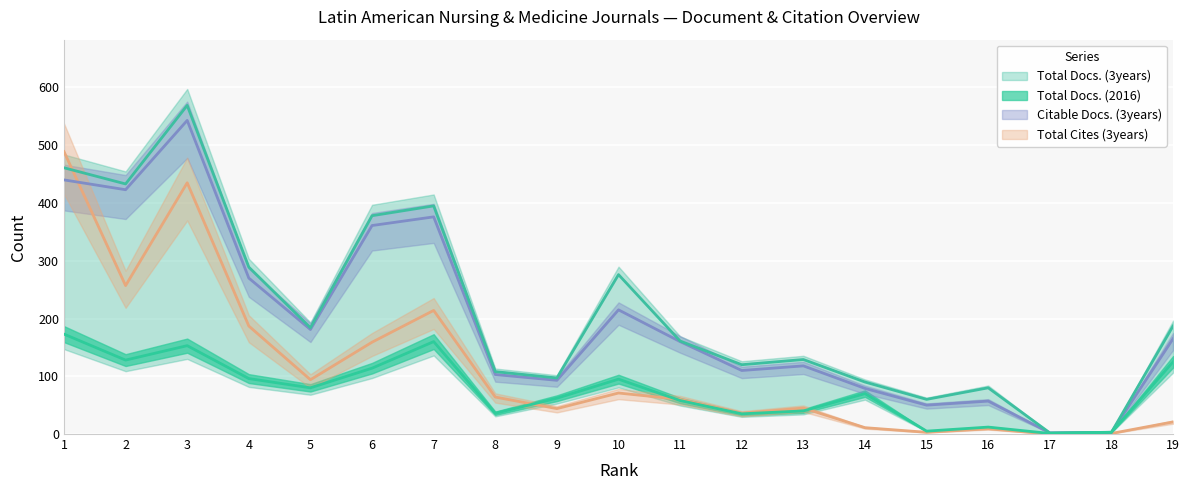

True or false: Citable Docs. (3years) and Total Docs. (2016) intersect in this chart.

False